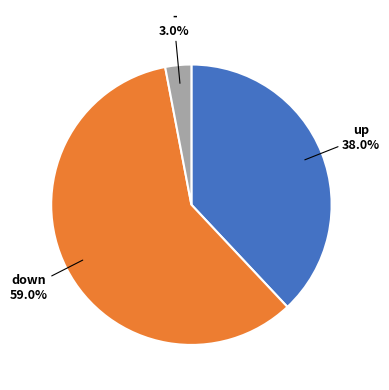

Is there a majority slice in this chart?

Yes